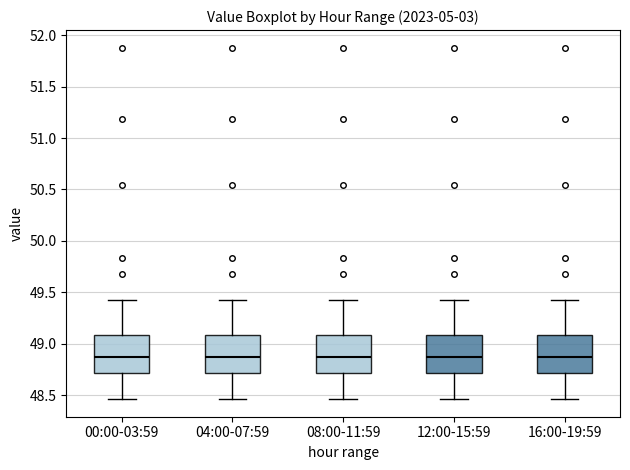

Reading left to right, transcribe this box plot: for each box, give where its median line is, the range the box spans, and where its two whiskers end, as read against the y-axis. The values are not printed on the chart, so give them approximately, as read against the axis.

00:00-03:59: median 48.85, box 48.70 to 49.10, whiskers 48.45 to 49.40
04:00-07:59: median 48.85, box 48.70 to 49.10, whiskers 48.45 to 49.40
08:00-11:59: median 48.85, box 48.70 to 49.10, whiskers 48.45 to 49.40
12:00-15:59: median 48.85, box 48.70 to 49.10, whiskers 48.45 to 49.40
16:00-19:59: median 48.85, box 48.70 to 49.10, whiskers 48.45 to 49.40